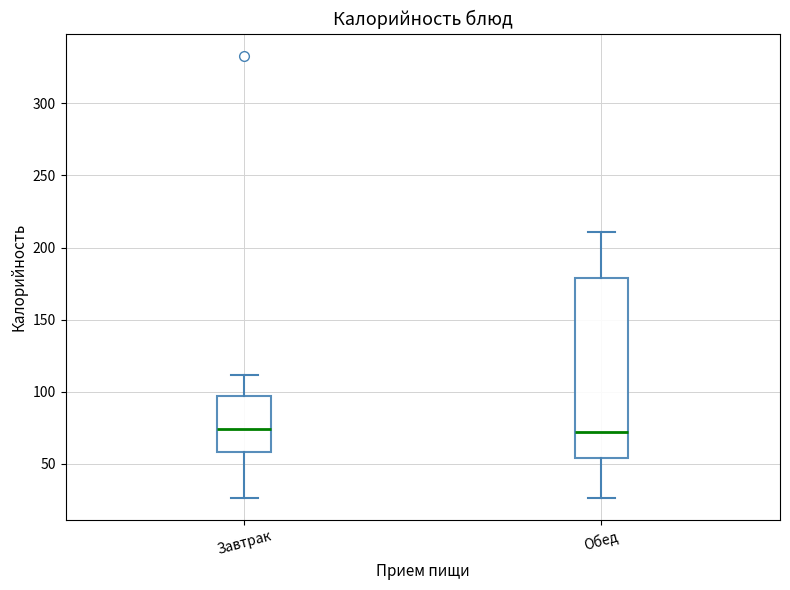

Reading left to right, read every box against the y-axis: the position of its median line, the range the box covers, and the ends of its whiskers. The values are not printed on the chart, so give them approximately, as read against the axis.

Завтрак: median 75, box 60 to 95, whiskers 25 to 110
Обед: median 70, box 55 to 180, whiskers 25 to 210